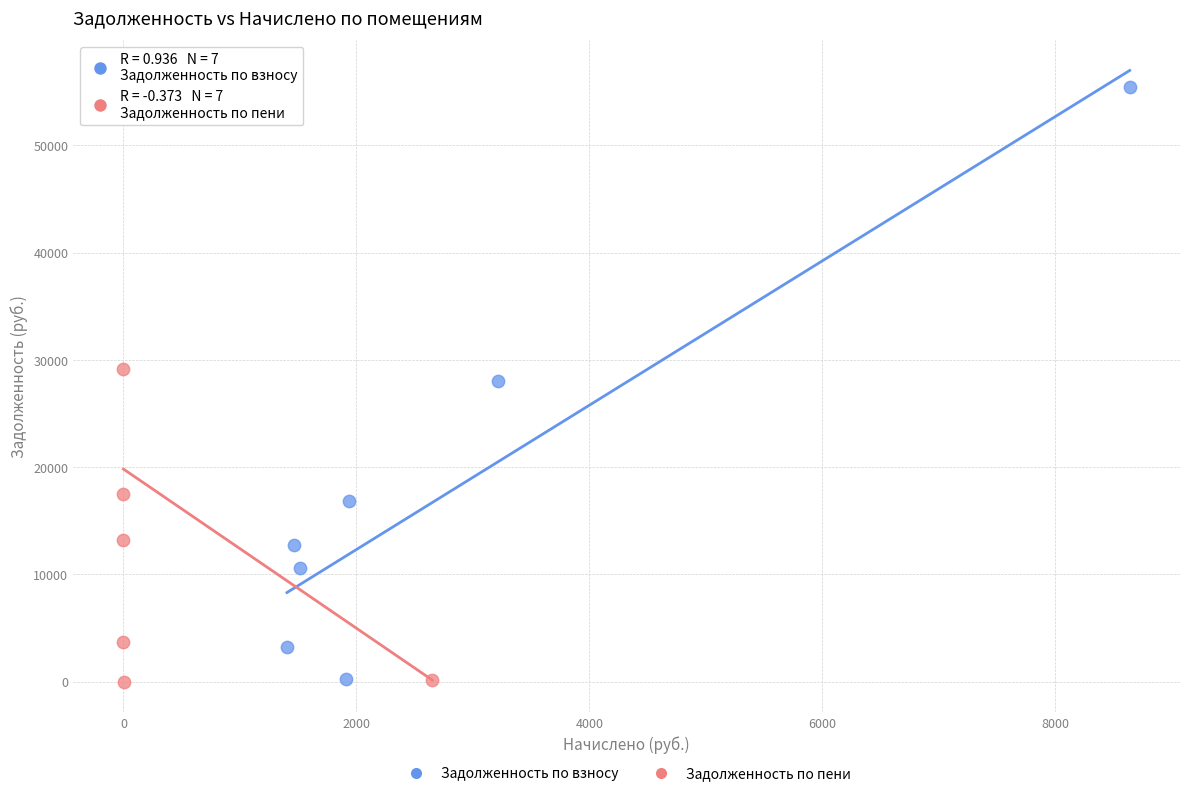

Which series has the largest Y range (max minus min)?

Задолженность по пени